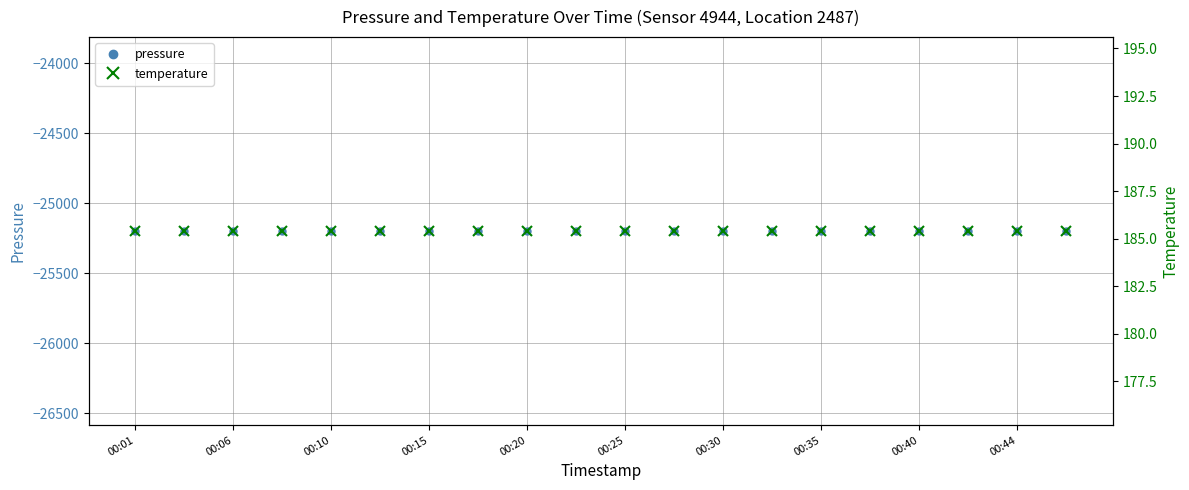

Reading left to right, what are all the values shown in this chart?

pressure: -25198.2	-25198.2	-25198.2	-25198.2	-25198.2	-25198.2	-25198.2	-25198.2	-25198.2	-25198.2	-25198.2	-25198.2	-25198.2	-25198.2	-25198.2	-25198.2	-25198.2	-25198.2	-25198.2	-25198.2
temperature: 185.4	185.4	185.4	185.4	185.4	185.4	185.4	185.4	185.4	185.4	185.4	185.4	185.4	185.4	185.4	185.4	185.4	185.4	185.4	185.4